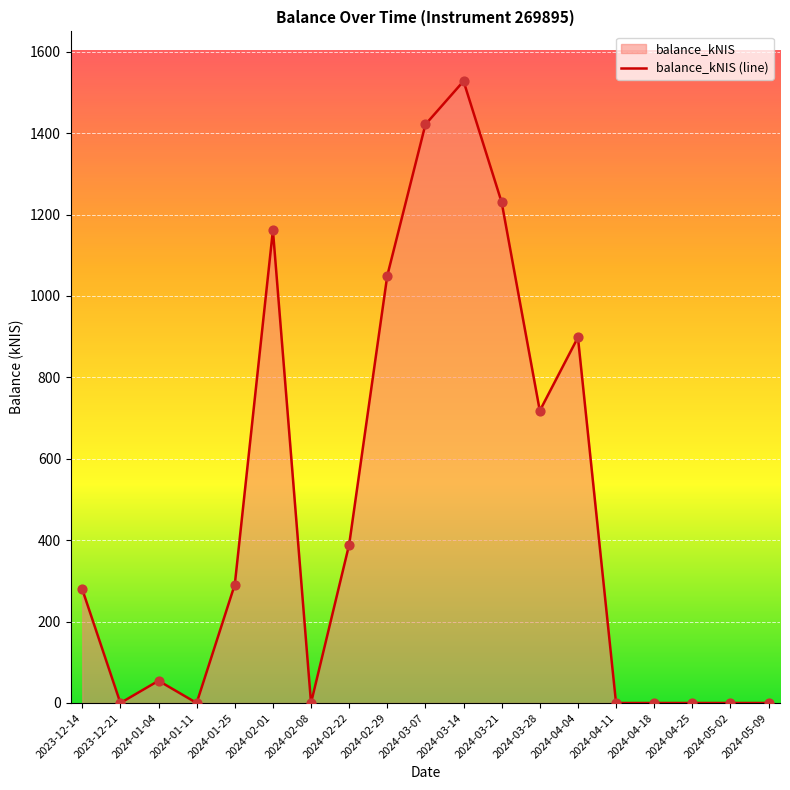

Between 2024-03-14 and 2024-01-25, which is larger?

2024-03-14